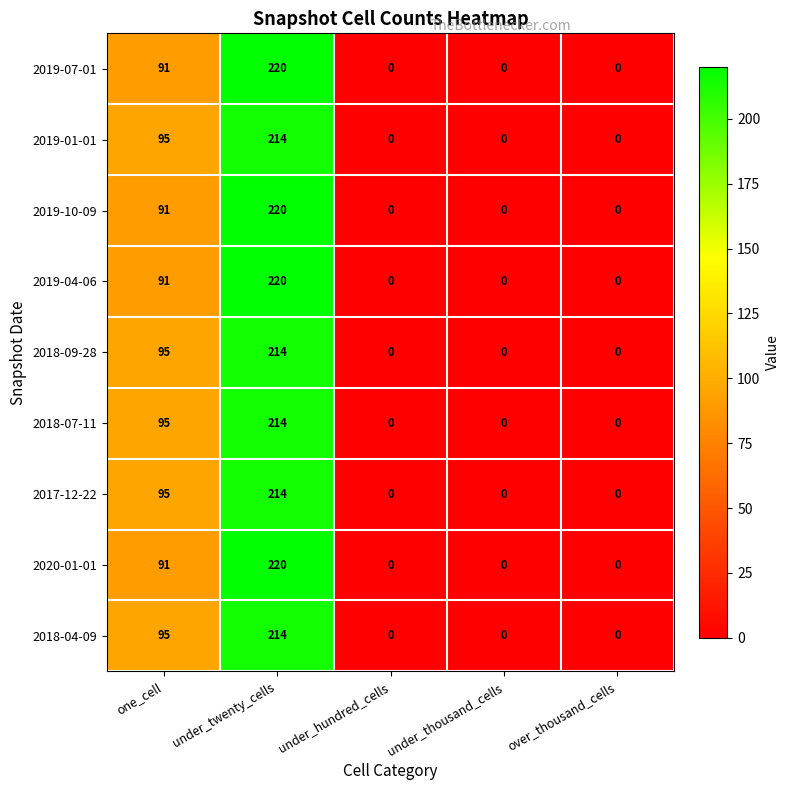

What is the difference between the highest and lowest values at under_twenty_cells?

6